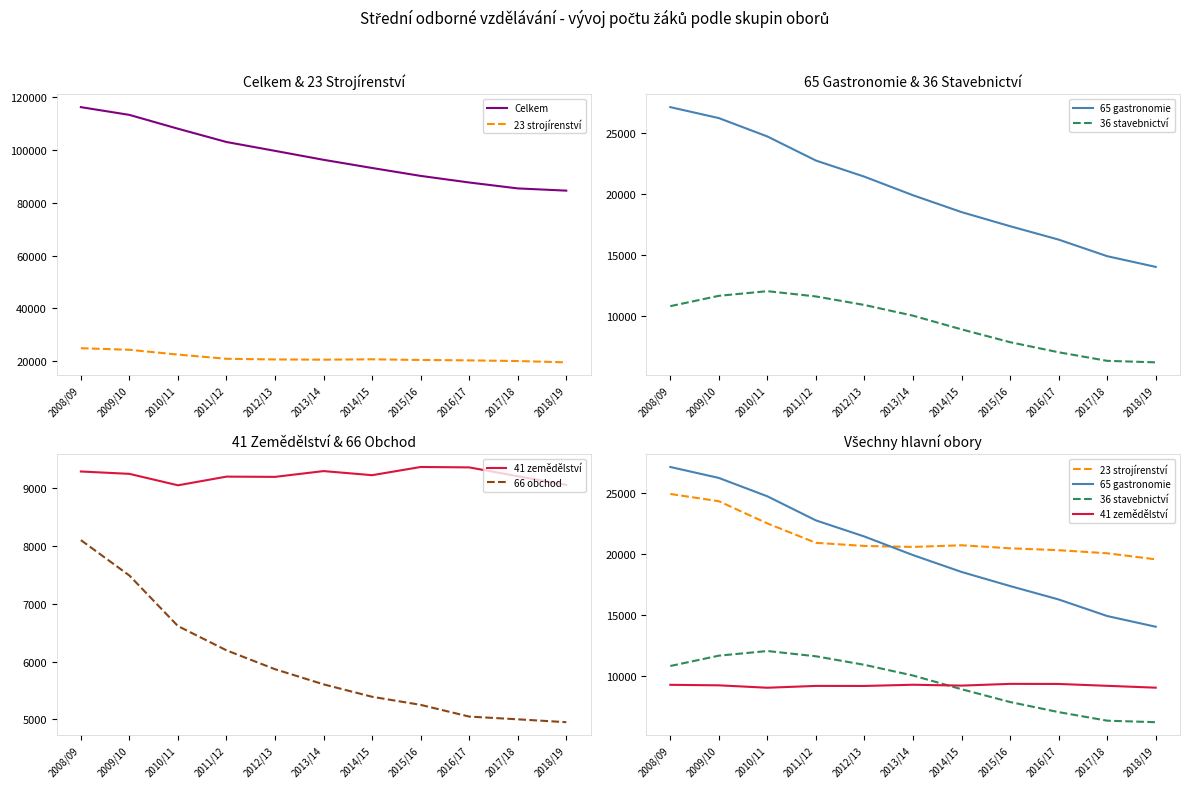

Does the chart display data point markers on the line(s)?

No